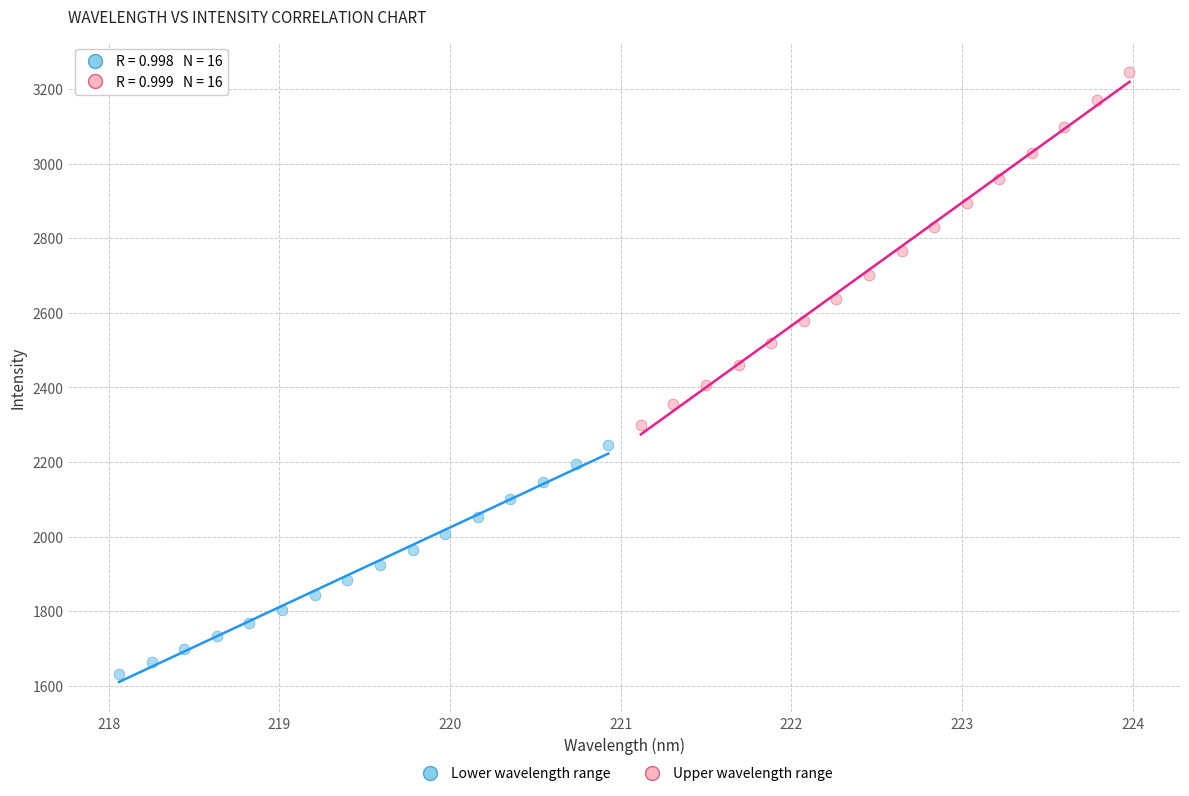

Which series contains the highest Y value?

Upper wavelength range